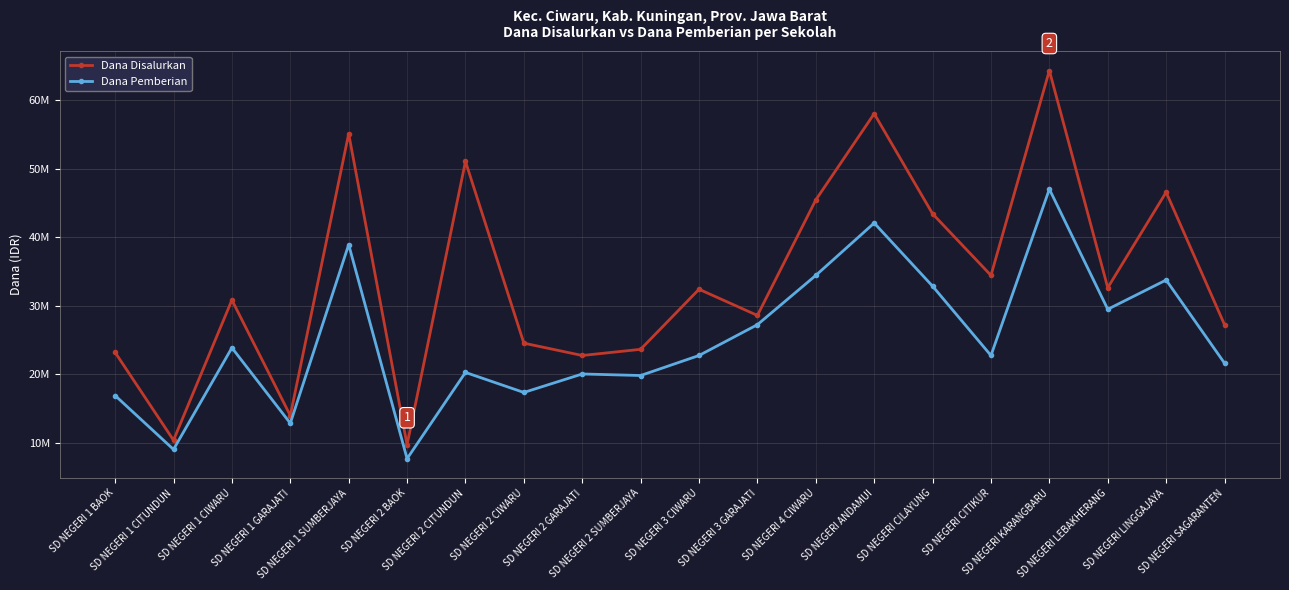

What are all the series names shown in the legend?

Dana Disalurkan, Dana Pemberian